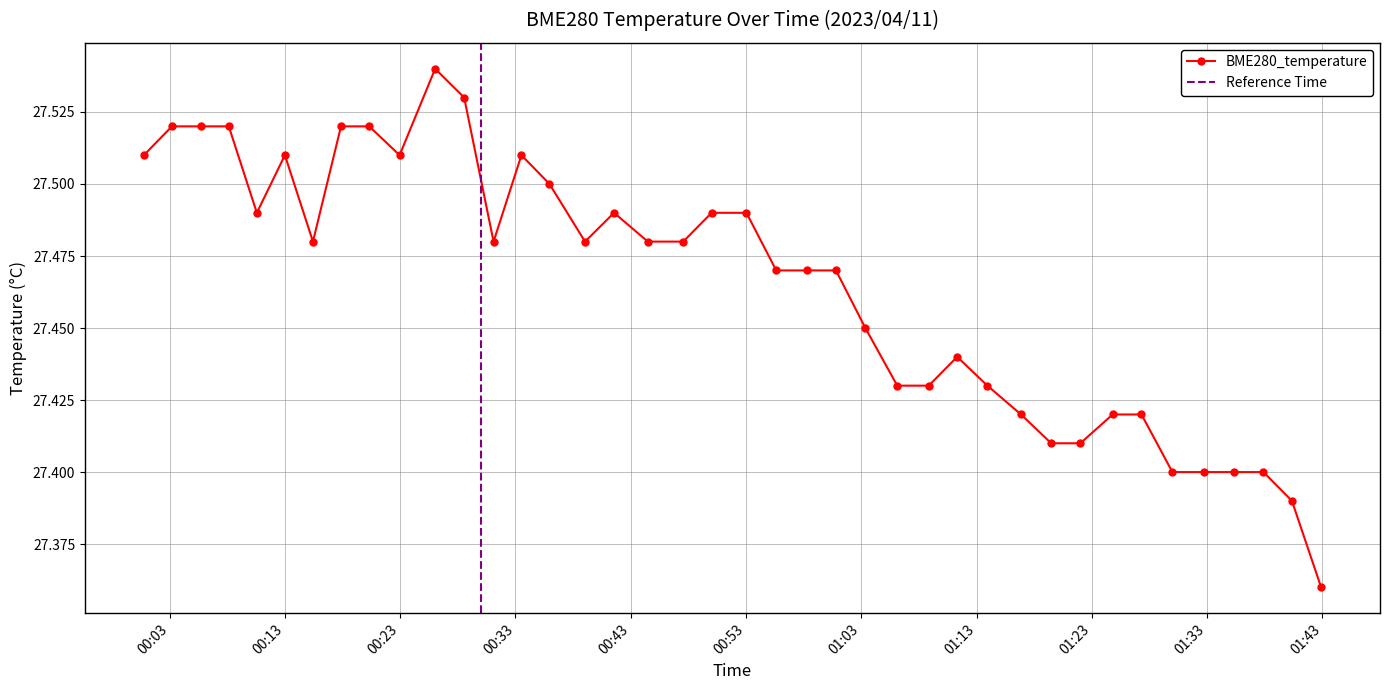

How many BME280_temperature values are between 27 and 28?

40